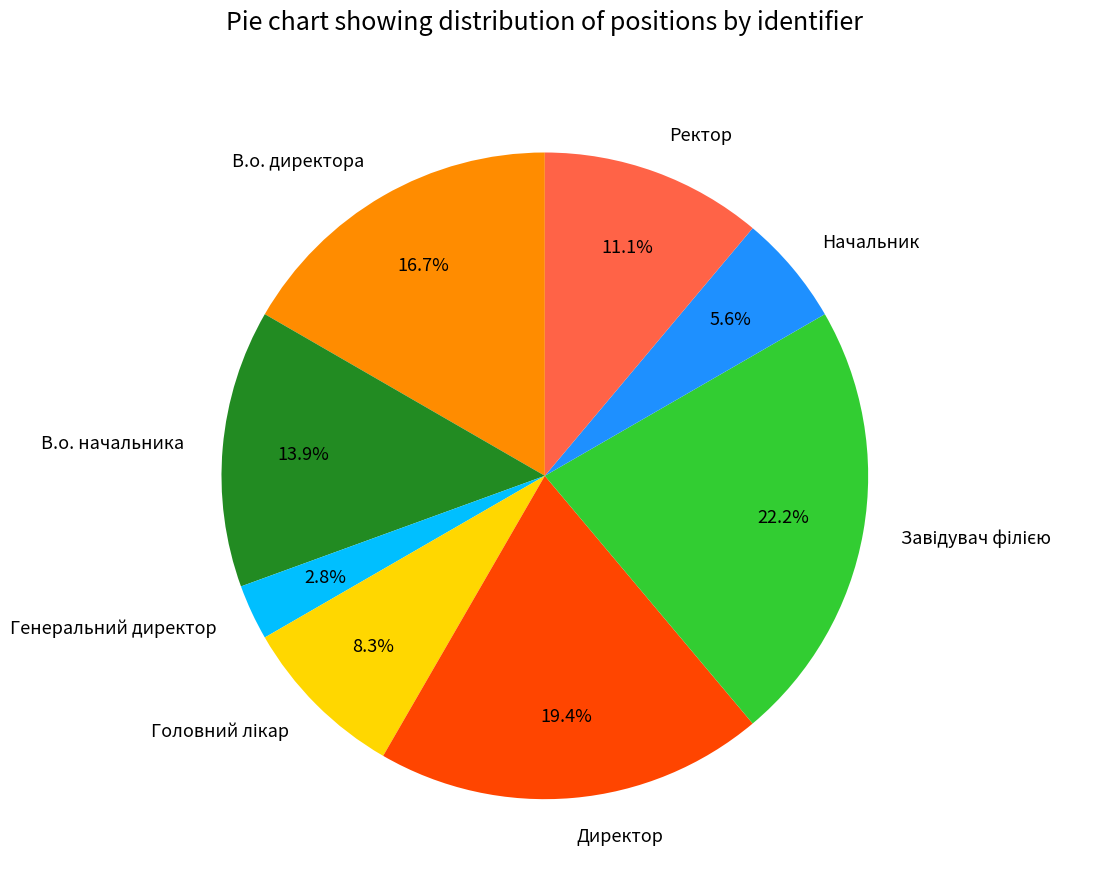

Does any single category account for the majority?

No